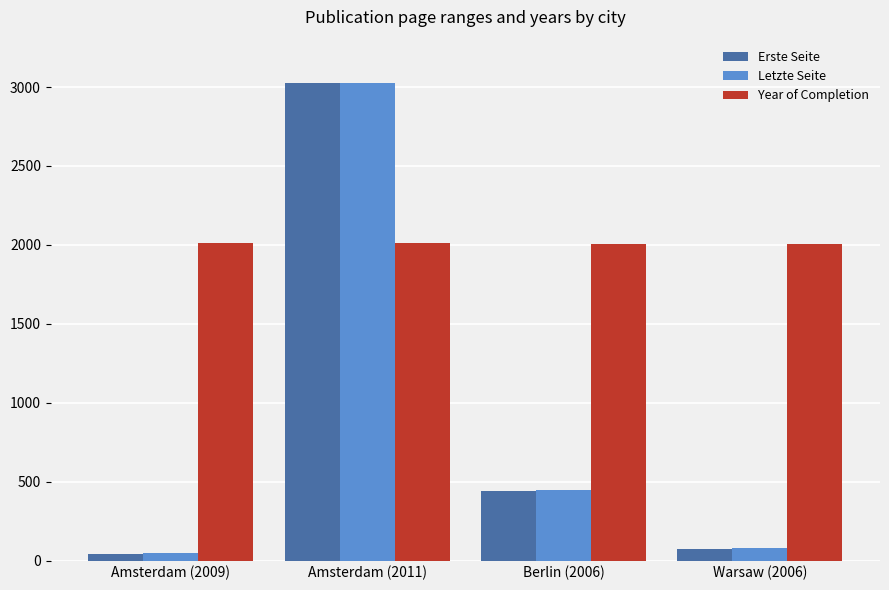

The Erste Seite series shows 3023 at Amsterdam (2011). True or false?

True